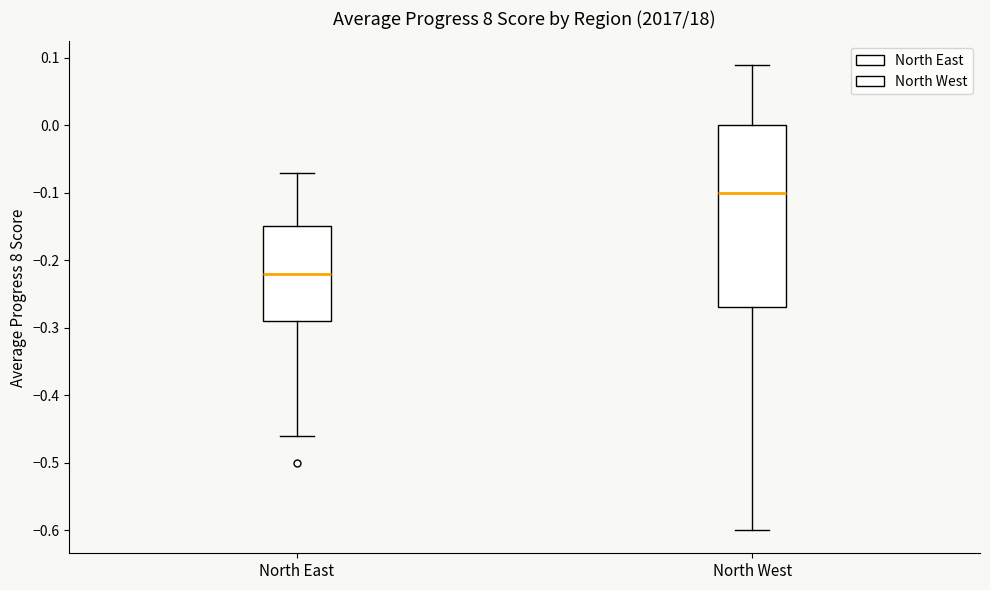

Reading left to right, transcribe this box plot: for each box, give where its median line is, the range the box spans, and where its two whiskers end, as read against the y-axis. The values are not printed on the chart, so give them approximately, as read against the axis.

North East: median -0.22, box -0.29 to -0.15, whiskers -0.46 to -0.07
North West: median -0.10, box -0.27 to 0.00, whiskers -0.60 to 0.09